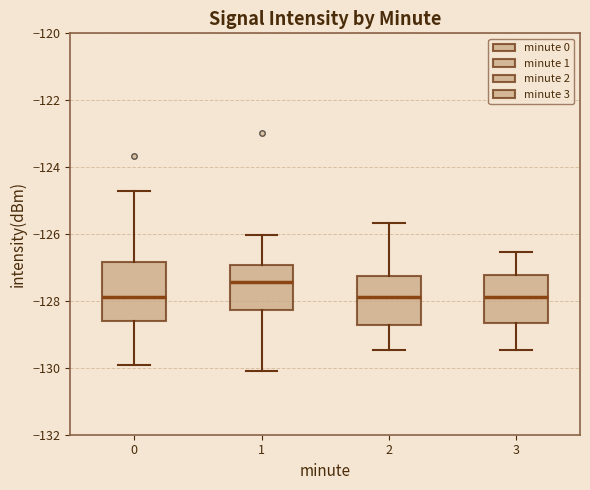

Which box is the tallest, from its lower edge to its upper edge?

0